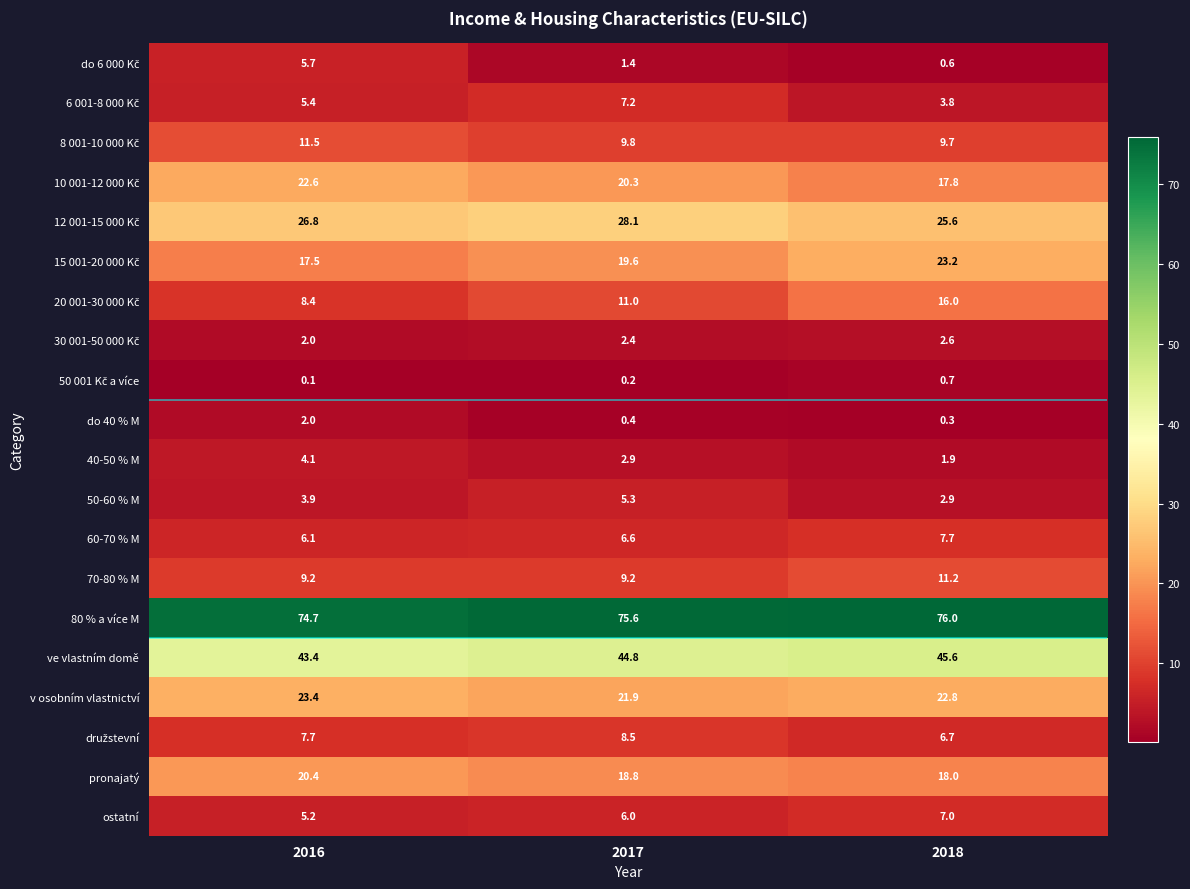

Which series has the largest total across all categories?

80 % a více M